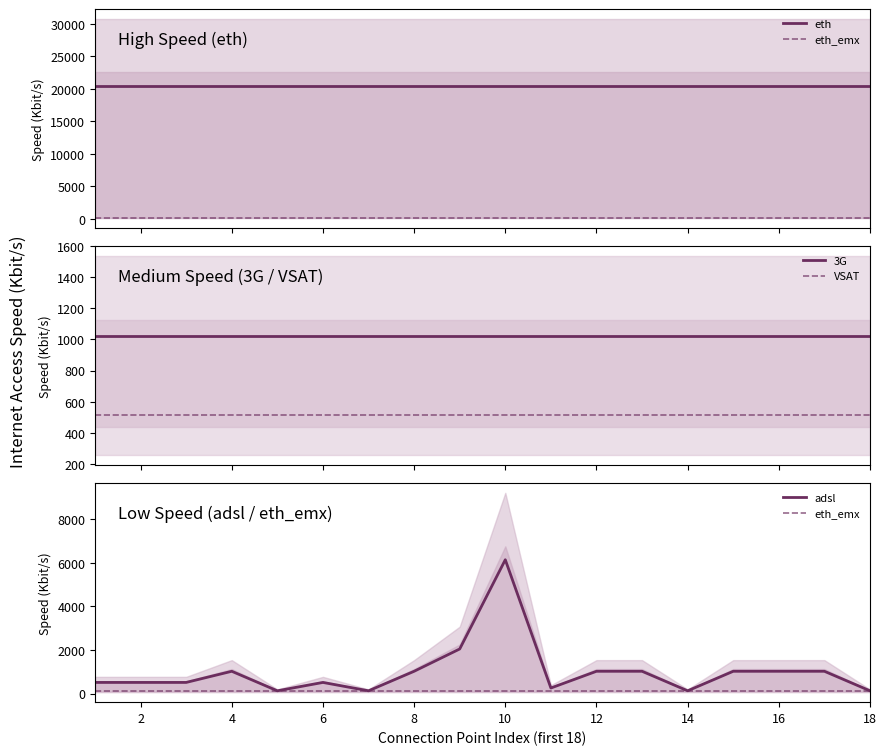

What is the minimum value for VSAT?

512